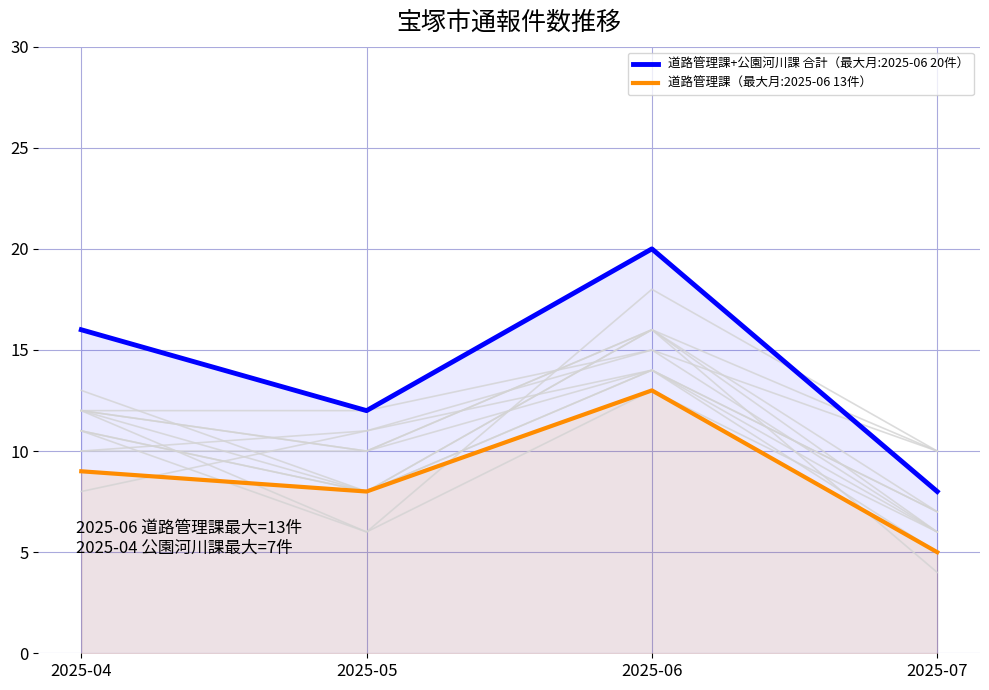

At which label does 道路管理課+公園河川課 合計（最大月:2025-06 20件） first exceed 16?

2025-06